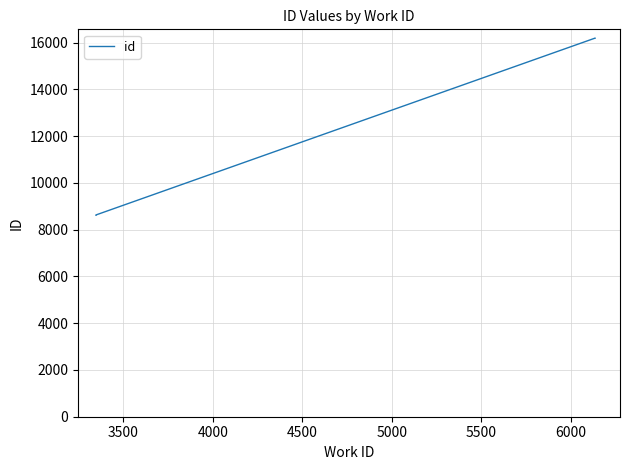

Reading left to right, what are all the values shown in this chart?

8620	8629	16187	16188	16189	16190